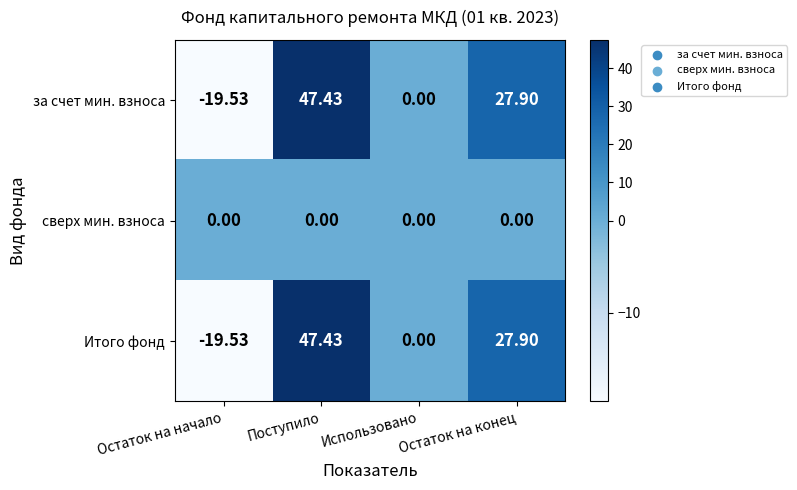

List the labels in order of Итого фонд value, largest first.

Поступило, Остаток на конец, Использовано, Остаток на начало